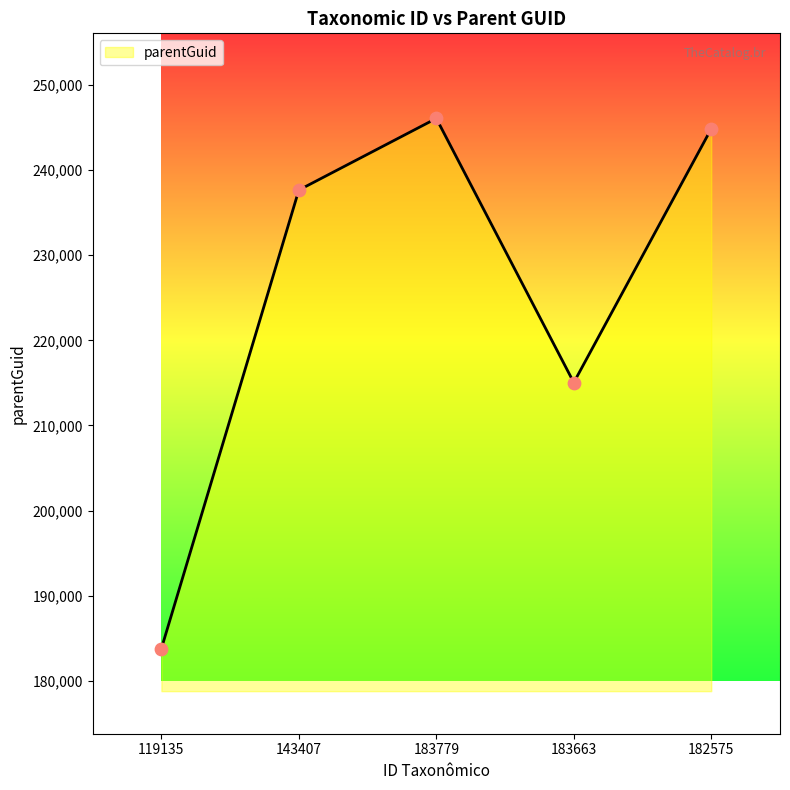

What is the change in value from 119135 to 183779?

+62307